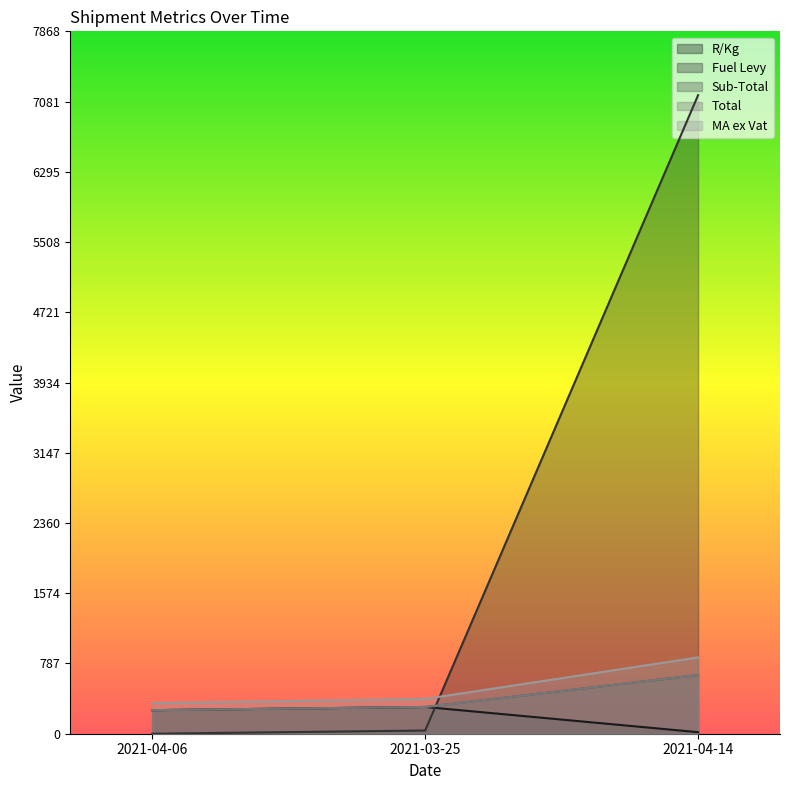

How many values in the Total series are below 299?

1